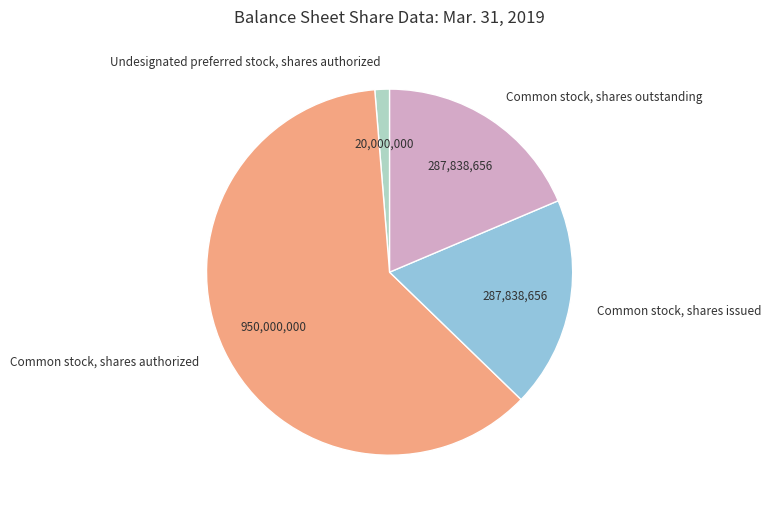

Is there any slice that represents more than half of the pie?

Yes